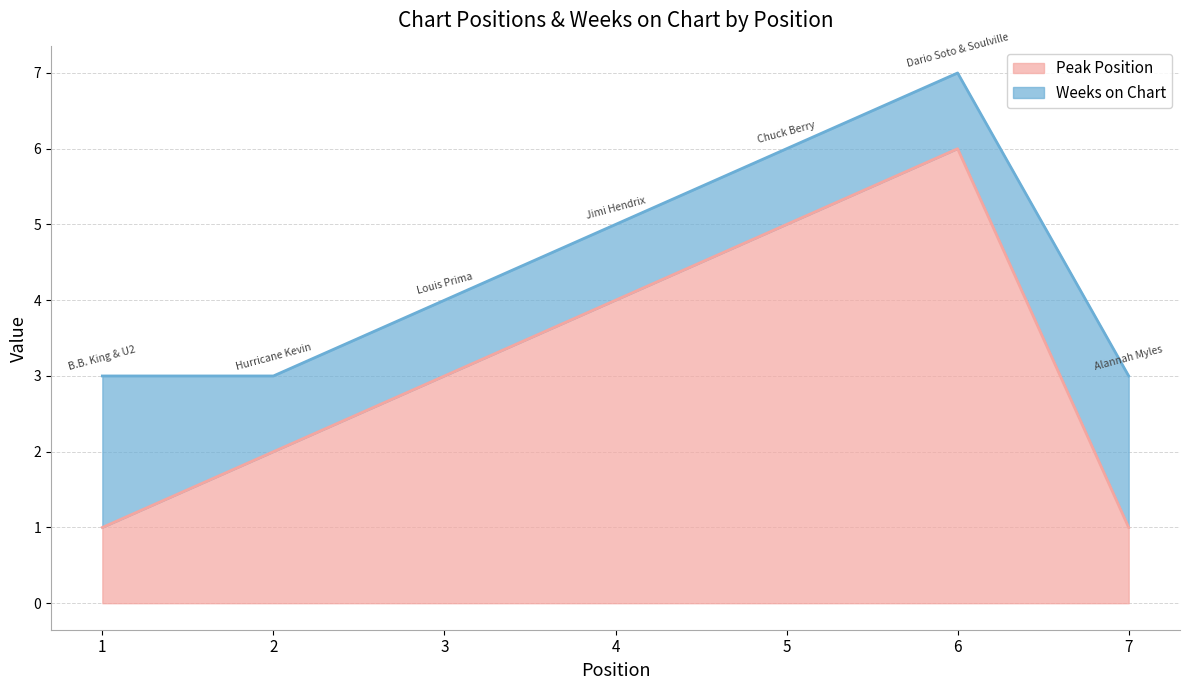

How many values are below 3?

3